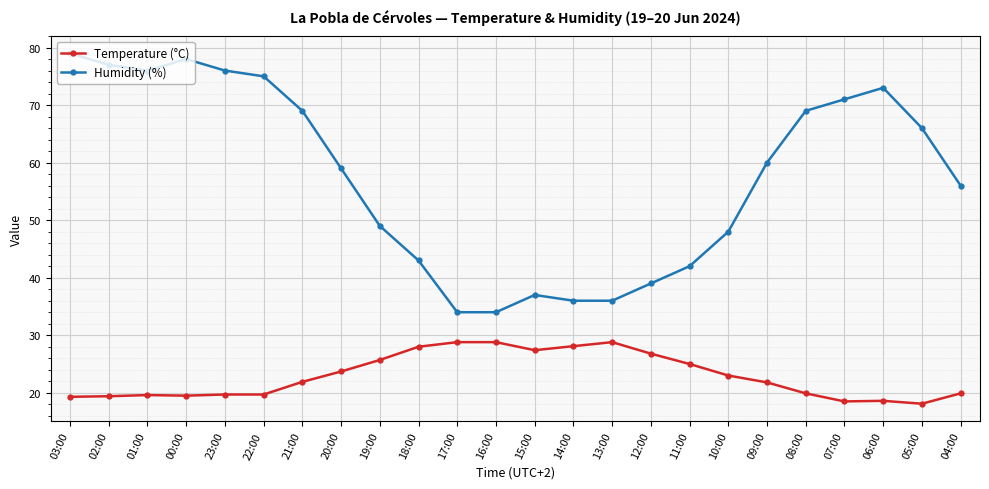

True or false: Humidity (%) and Temperature (°C) cross at least once.

False